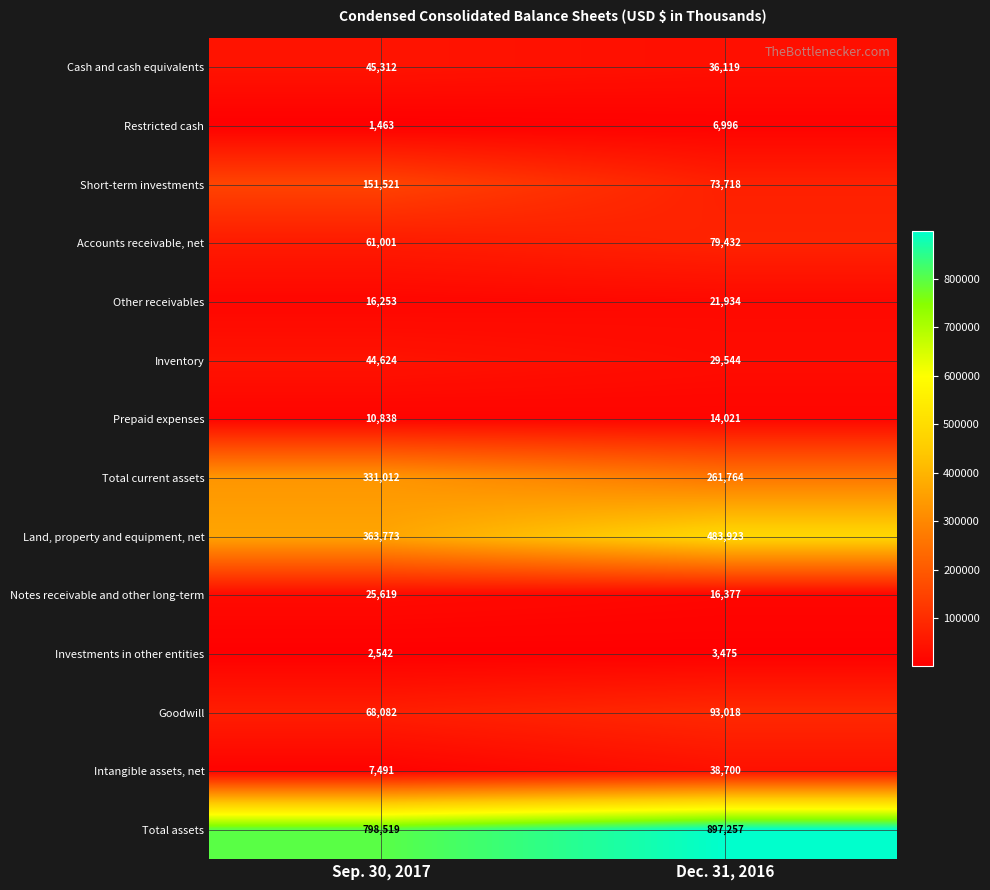

Reading left to right, extract all data points from this chart.

Cash and cash equivalents: 45312	36119
Restricted cash: 1463	6996
Short-term investments: 151521	73718
Accounts receivable, net: 61001	79432
Other receivables: 16253	21934
Inventory: 44624	29544
Prepaid expenses: 10838	14021
Total current assets: 331012	261764
Land, property and equipment, net: 363773	483923
Notes receivable and other long-term: 25619	16377
Investments in other entities: 2542	3475
Goodwill: 68082	93018
Intangible assets, net: 7491	38700
Total assets: 798519	897257